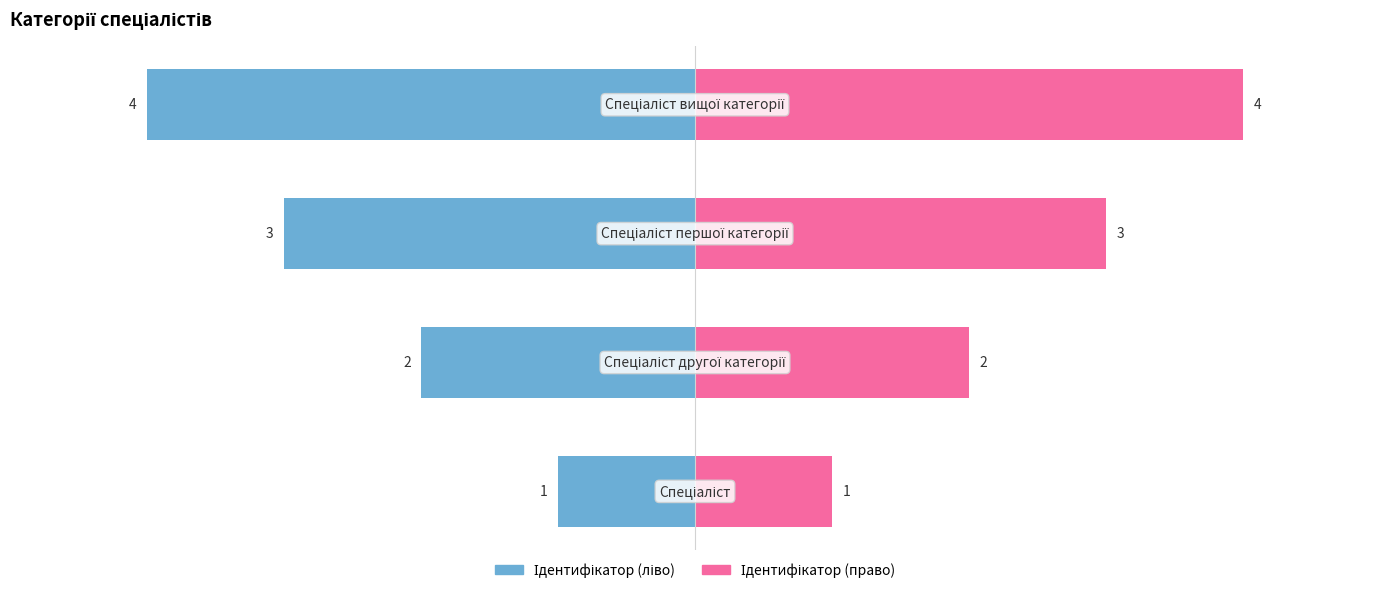

Reading left to right, transcribe all the data shown in this chart.

Ідентифікатор (ліво): −100=-20	−75=-40	−50=-60	−25=-80
Ідентифікатор (право): −100=20	−75=40	−50=60	−25=80